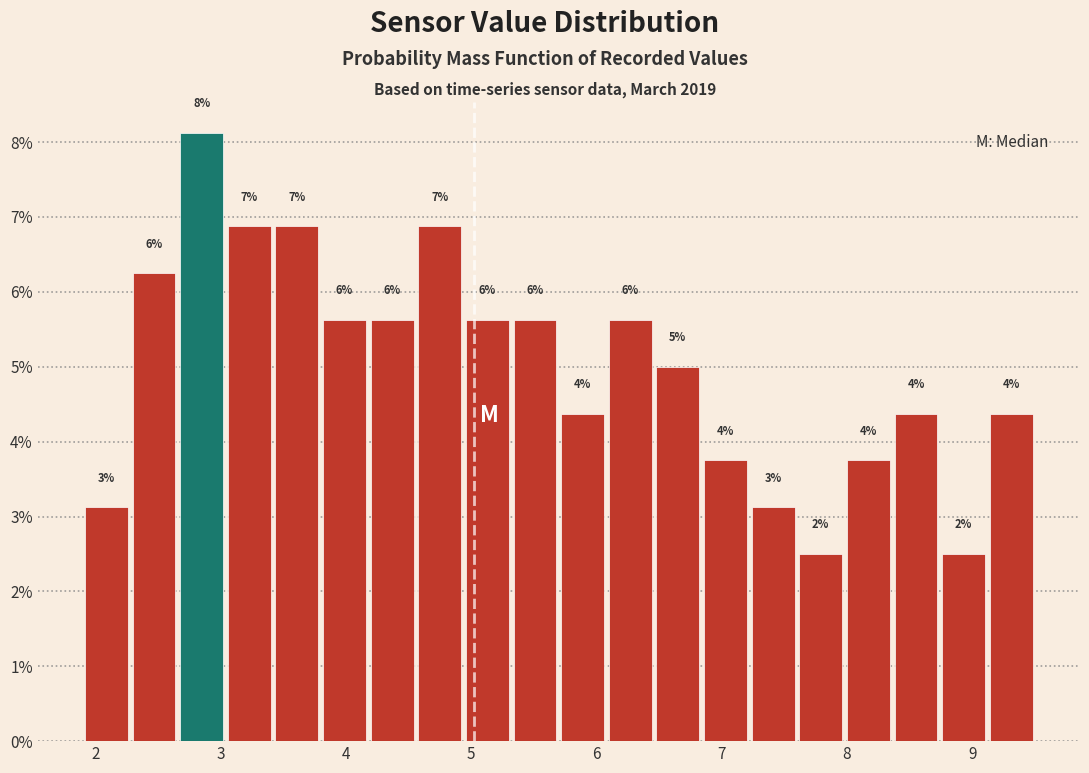

Read against the x-axis, roughly where is the centre of the tallest bar?

2.9